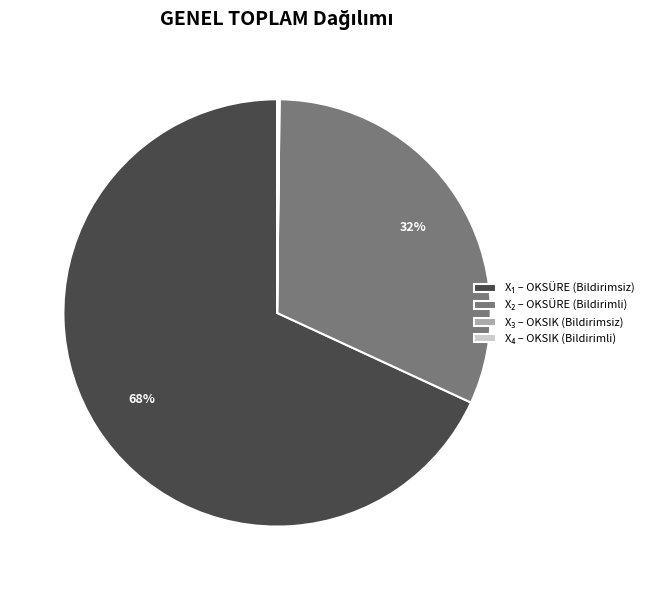

Is there a majority slice in this chart?

Yes